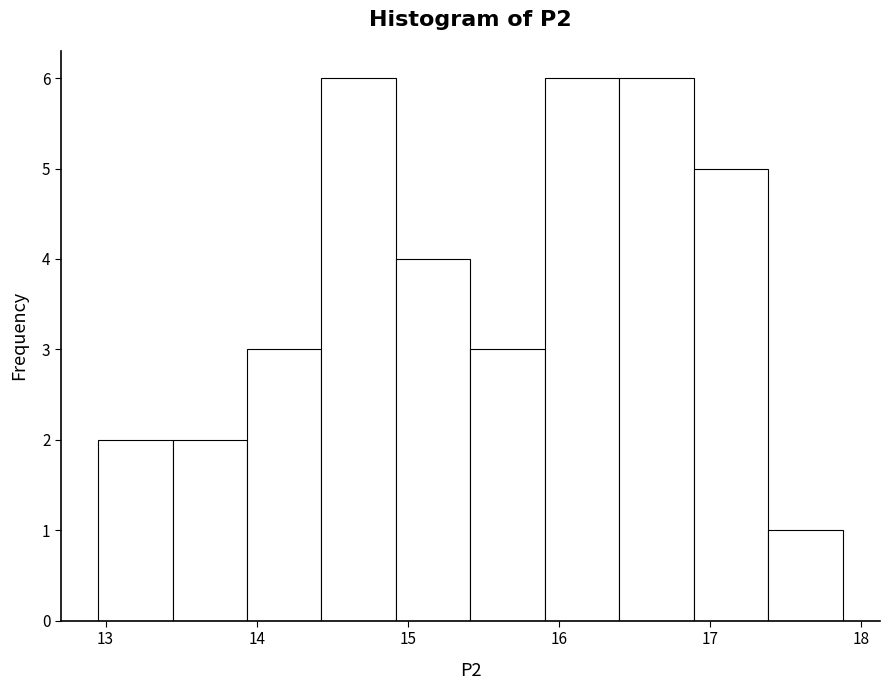

Reading left to right, list every bar in this chart as the range it spans on the x-axis followed by its height. Neither the bar edges nor the heights are printed on the chart, so give them approximately, as read against the axes.

13.0 to 13.4: 2
13.4 to 13.9: 2
13.9 to 14.4: 3
14.4 to 14.9: 6
14.9 to 15.4: 4
15.4 to 15.9: 3
15.9 to 16.4: 6
16.4 to 16.9: 6
16.9 to 17.4: 5
17.4 to 17.9: 1